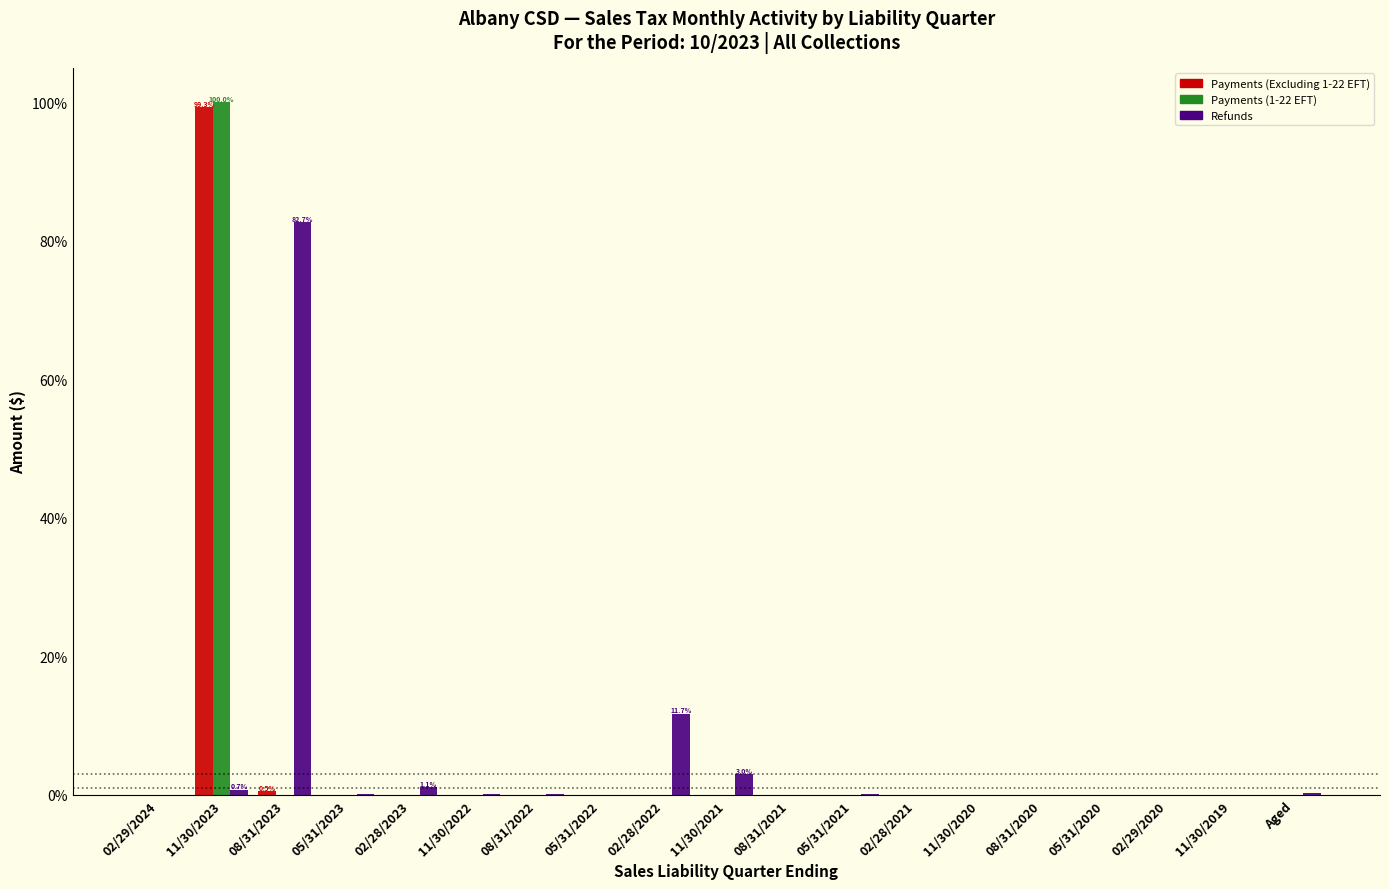

At which label is Refunds closest to 41?

02/28/2022